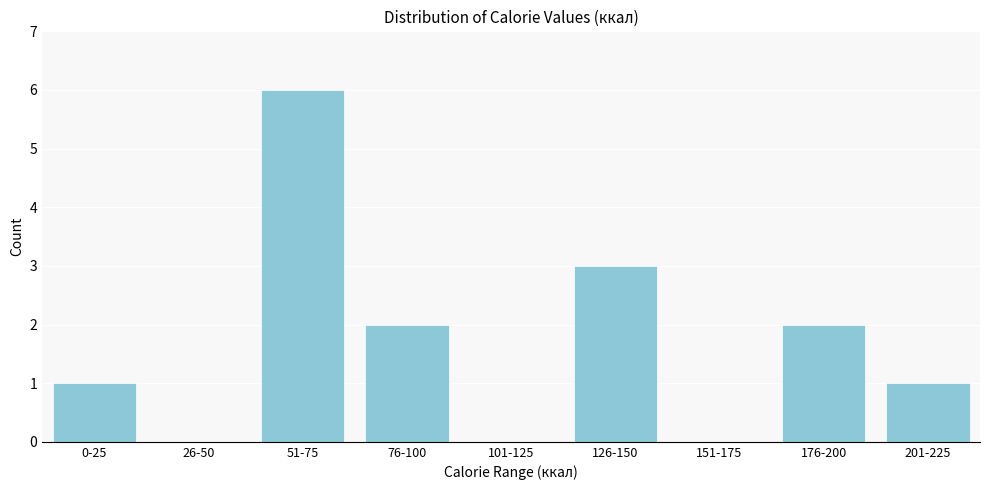

Reading right to left, list all the values displayed in this chart.

201-225=1	176-200=2	151-175=0	126-150=3	101-125=0	76-100=2	51-75=6	26-50=0	0-25=1